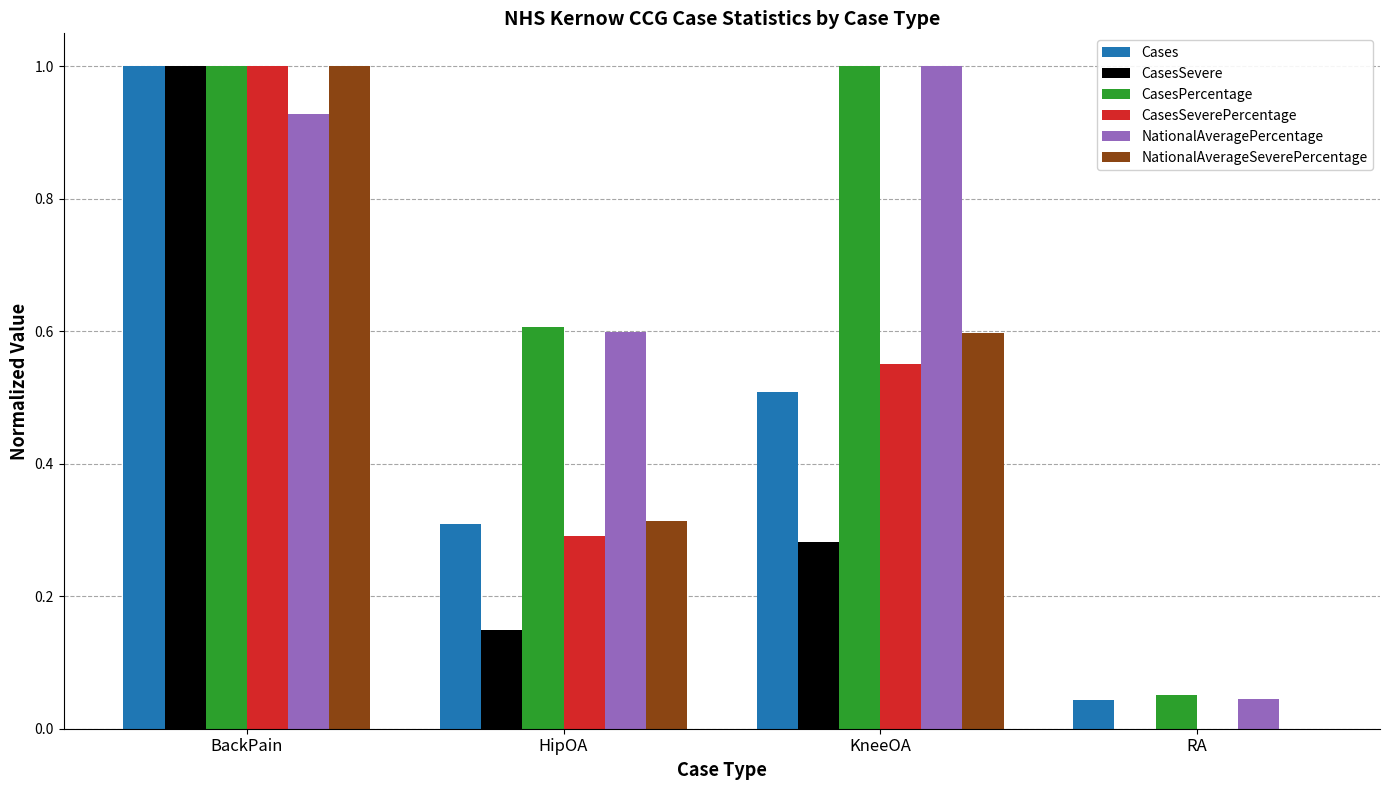

What is the sum of all CasesPercentage values?

2.7